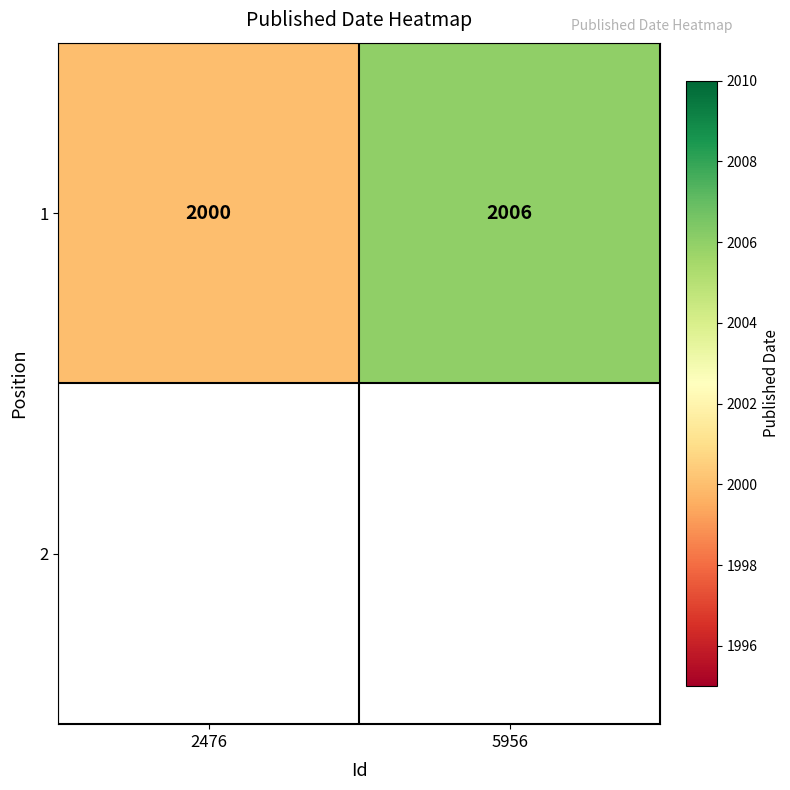

What is the average value?

2003